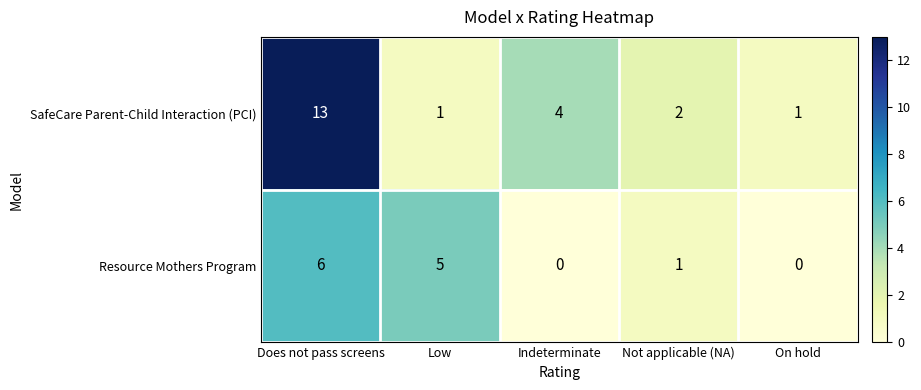

Which series has the largest range (max minus min)?

SafeCare Parent-Child Interaction (PCI)